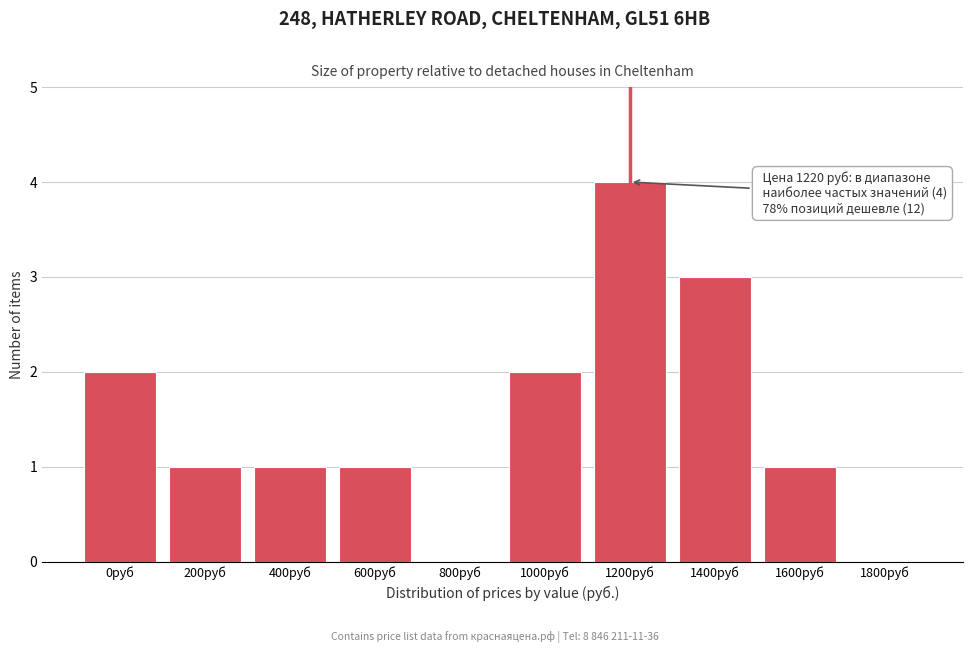

Reading right to left, what are all the values shown in this chart?

1800руб=0	1600руб=1	1400руб=3	1200руб=4	1000руб=2	800руб=0	600руб=1	400руб=1	200руб=1	0руб=2